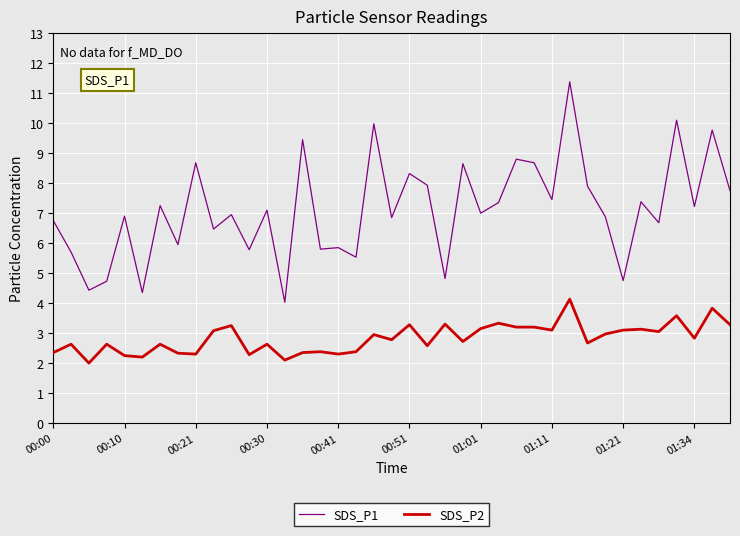

What is the difference between the second highest and second lowest values in the SDS_P2 series?

1.7